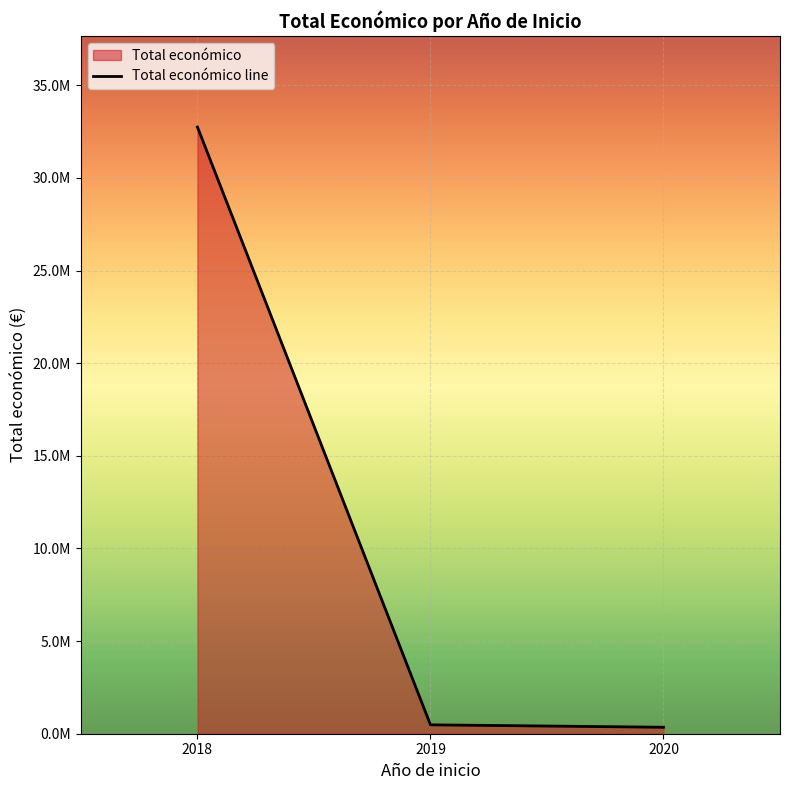

Rank the categories by value from lowest to highest.

2020, 2019, 2018